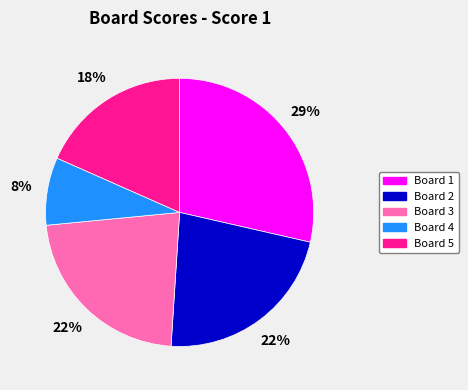

Between Board 3 and Board 5, which is larger?

Board 3